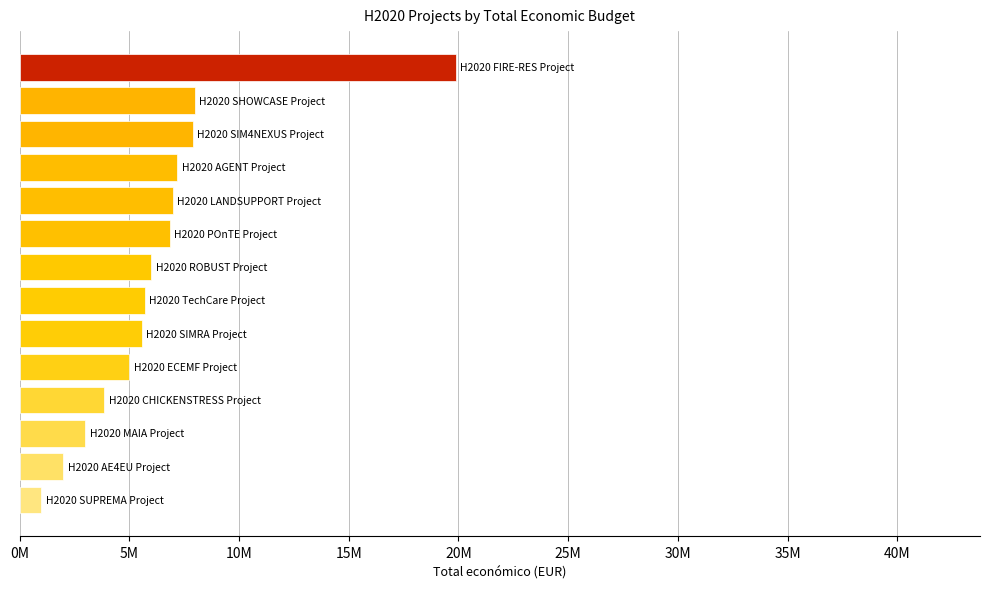

Are the bars grouped side by side (vs. stacked)?

No